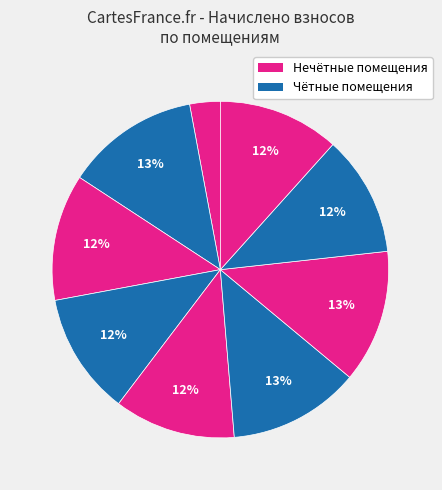

Count the number of slices in the pie.

9